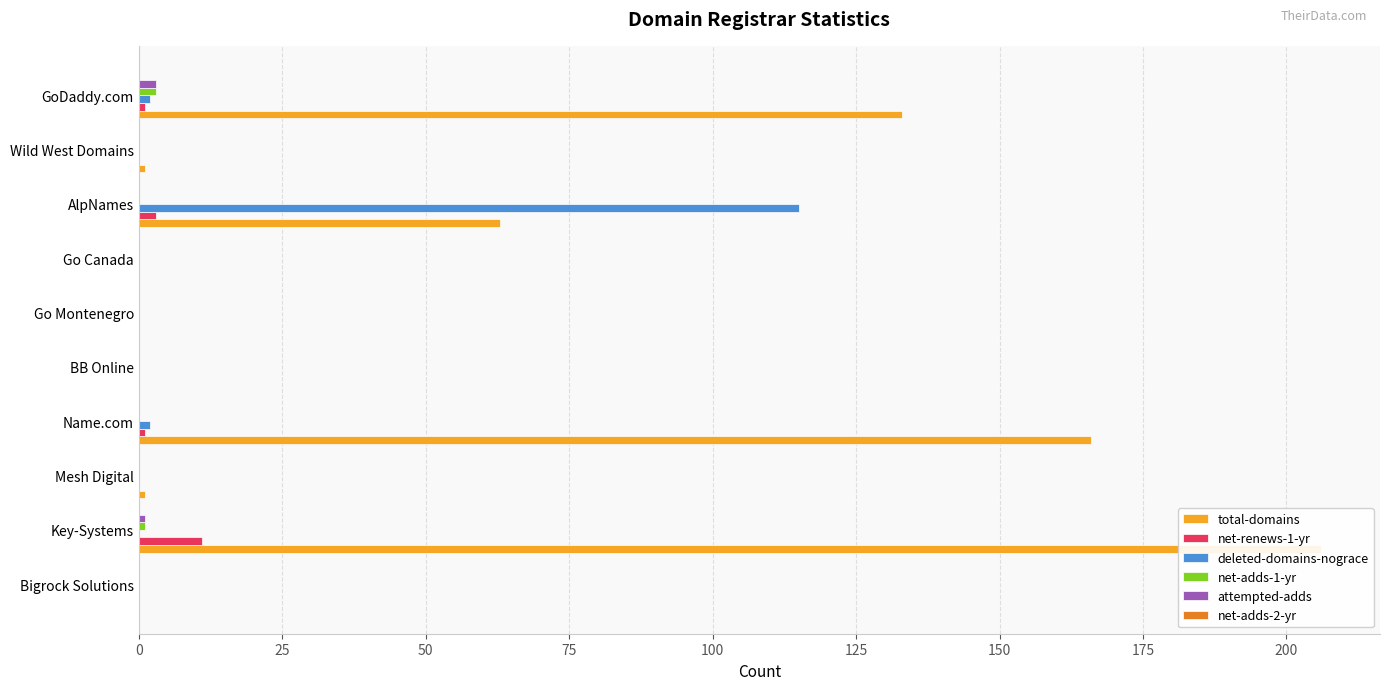

Reading left to right, what are all the values shown in this chart?

total-domains: 0.0	206.0	1.0	166.0	0.0	0.0	0.0	63.0	1.0	133.0
net-renews-1-yr: 0.0	11.0	0.0	1.0	0.0	0.0	0.0	3.0	0.0	1.0
deleted-domains-nograce: 0.0	0.0	0.0	2.0	0.0	0.0	0.0	115.0	0.0	2.0
net-adds-1-yr: 0.0	1.0	0.0	0.0	0.0	0.0	0.0	0.0	0.0	3.0
attempted-adds: 0.0	1.0	0.0	0.0	0.0	0.0	0.0	0.0	0.0	3.0
net-adds-2-yr: 0.1	0.1	0.1	0.1	0.1	0.1	0.1	0.1	0.1	0.1